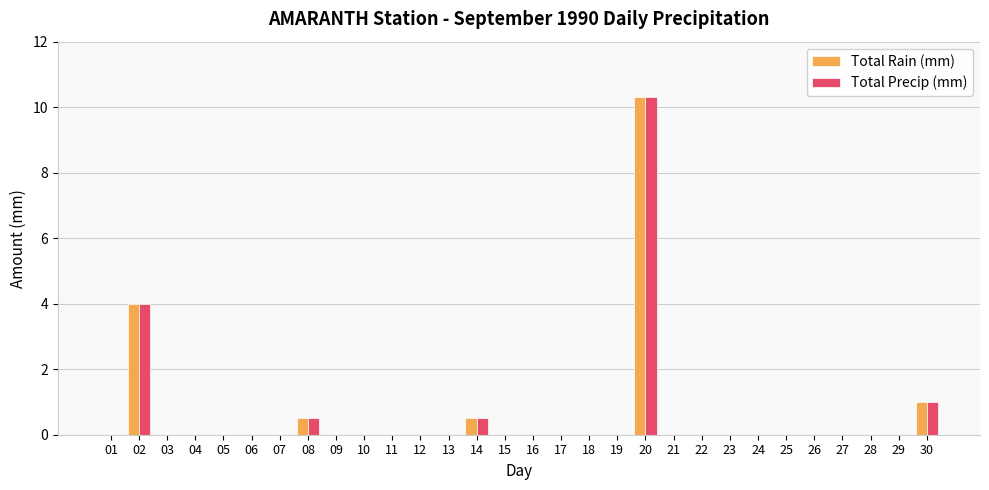

At which category does the chart reach its peak across all series?

20